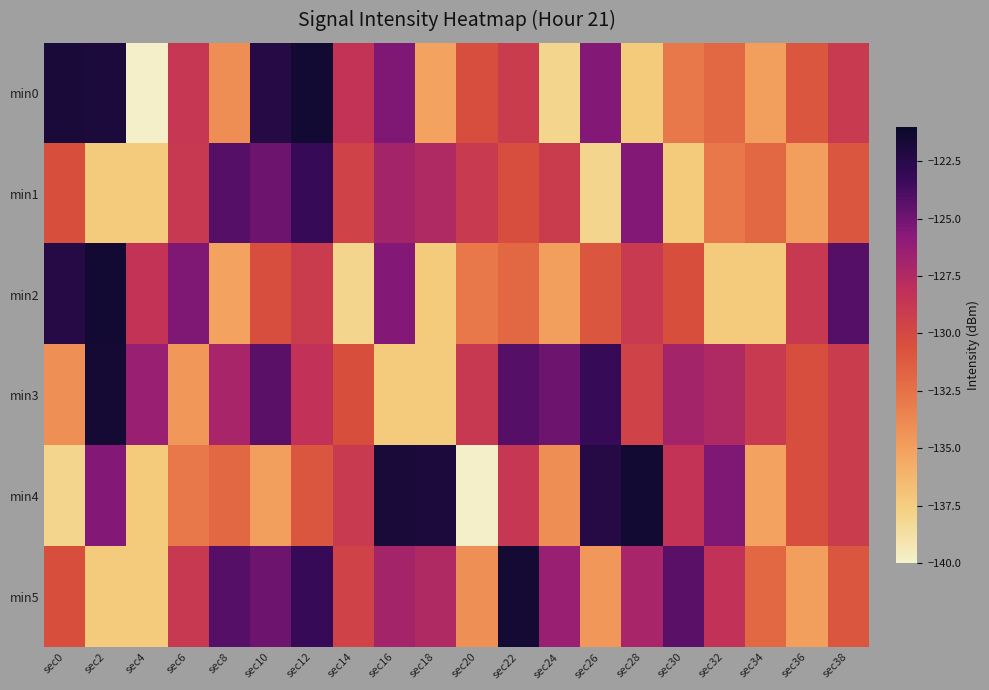

At sec22, list the series in order from smallest to largest.

min2, min1, min0, min4, min3, min5